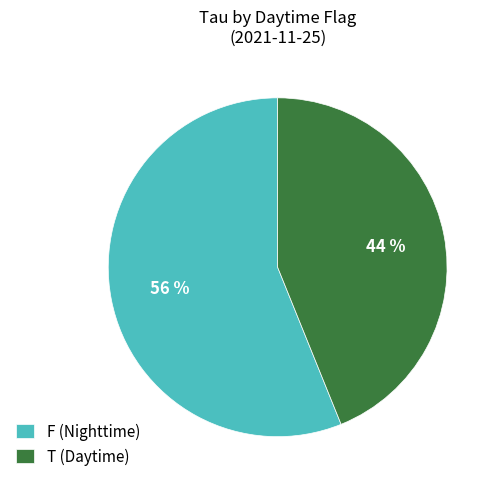

Which has a higher value, F (Nighttime) or T (Daytime)?

F (Nighttime)